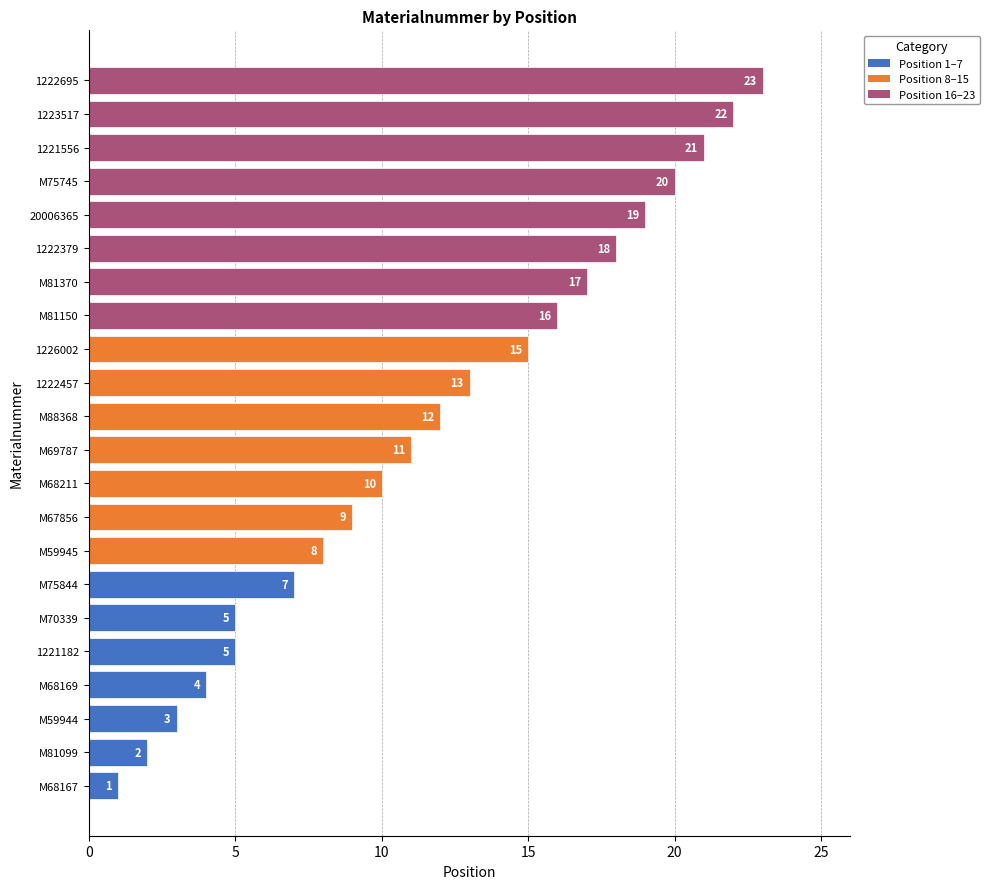

Reading top to bottom, transcribe all the data shown in this chart.

1222695=23	1223517=22	1221556=21	M75745=20	20006365=19	1222379=18	M81370=17	M81150=16	1226002=15	1222457=13	M88368=12	M69787=11	M68211=10	M67856=9	M59945=8	M75844=7	M70339=5	1221182=5	M68169=4	M59944=3	M81099=2	M68167=1